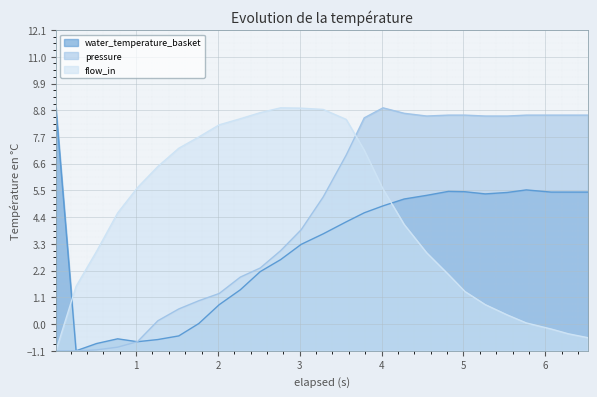

Reading left to right, extract all data points from this chart.

water_temperature_basket: 0.021=8.9	0.267=-1.1	0.517=-0.8	0.775=-0.6	1.017=-0.7	1.266=-0.6	1.522=-0.5	1.766=0.0	2.016=0.8	2.274=1.4	2.517=2.2	2.766=2.7	3.017=3.3	3.286=3.7	3.567=4.2	3.788=4.6	4.017=4.9	4.276=5.1	4.55=5.3	4.817=5.5	5.018=5.4	5.267=5.4	5.535=5.4	5.767=5.5	6.071=5.4	6.283=5.4	6.519=5.4
pressure: 0.021=-1.1	0.267=-1.1	0.517=-1.1	0.775=-1.0	1.017=-0.7	1.266=0.1	1.522=0.6	1.766=1.0	2.016=1.3	2.274=1.9	2.517=2.3	2.766=3.0	3.017=3.9	3.286=5.2	3.567=7.0	3.788=8.5	4.017=8.9	4.276=8.7	4.55=8.6	4.817=8.6	5.018=8.6	5.267=8.6	5.535=8.6	5.767=8.6	6.071=8.6	6.283=8.6	6.519=8.6
flow_in: 0.021=-1.1	0.267=1.6	0.517=3.0	0.775=4.6	1.017=5.6	1.266=6.5	1.522=7.2	1.766=7.7	2.016=8.2	2.274=8.5	2.517=8.7	2.766=8.9	3.017=8.9	3.286=8.8	3.567=8.4	3.788=7.2	4.017=5.6	4.276=4.1	4.55=2.9	4.817=2.0	5.018=1.3	5.267=0.8	5.535=0.4	5.767=0.0	6.071=-0.2	6.283=-0.4	6.519=-0.6